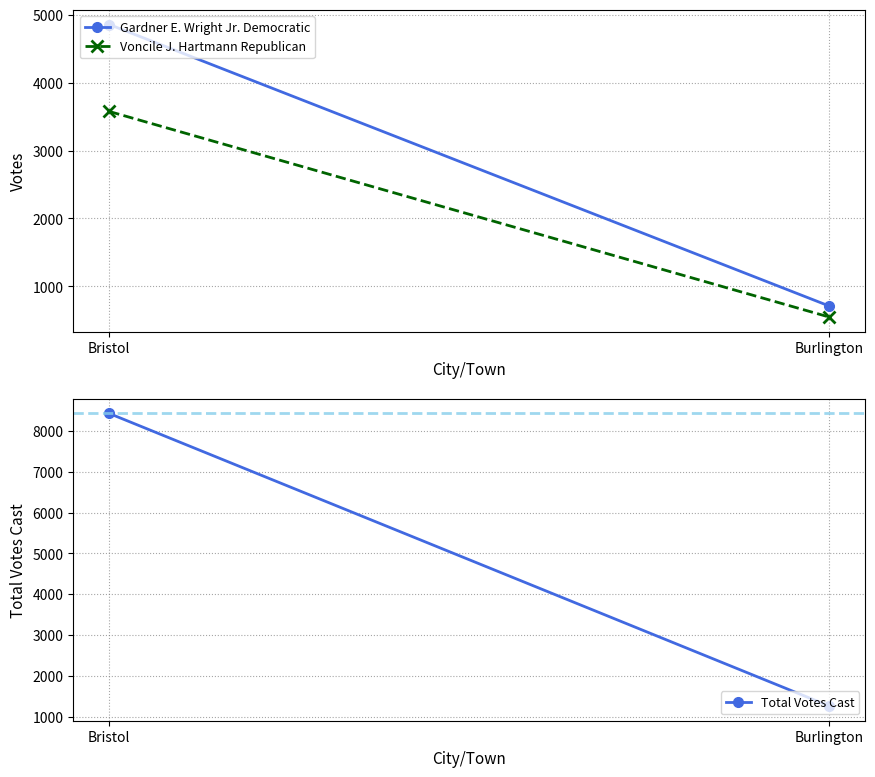

At how many categories does at least one series exceed 1589?

1